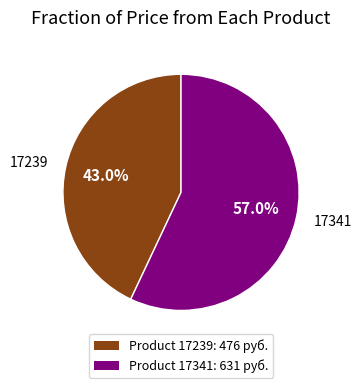

Rank the categories by value from highest to lowest.

Product 17341: 631 руб., Product 17239: 476 руб.